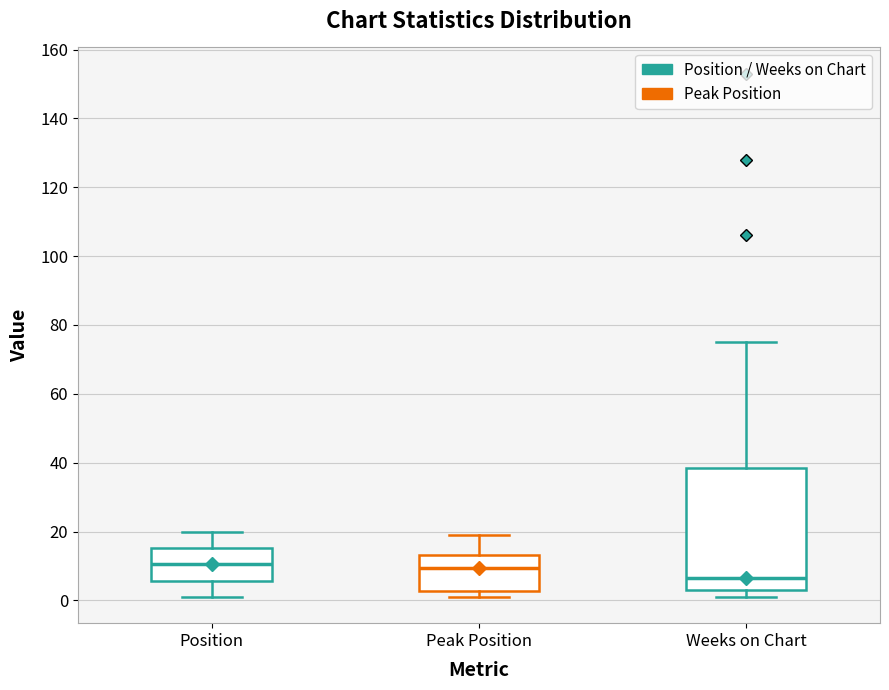

Reading left to right, read every box against the y-axis: the position of its median line, the range the box covers, and the ends of its whiskers. The values are not printed on the chart, so give them approximately, as read against the axis.

Position: median 10, box 6 to 16, whiskers 2 to 20
Peak Position: median 10, box 2 to 14, whiskers 2 (just below the box's lower edge) to 20
Weeks on Chart: median 6, box 4 to 38, whiskers 2 to 76